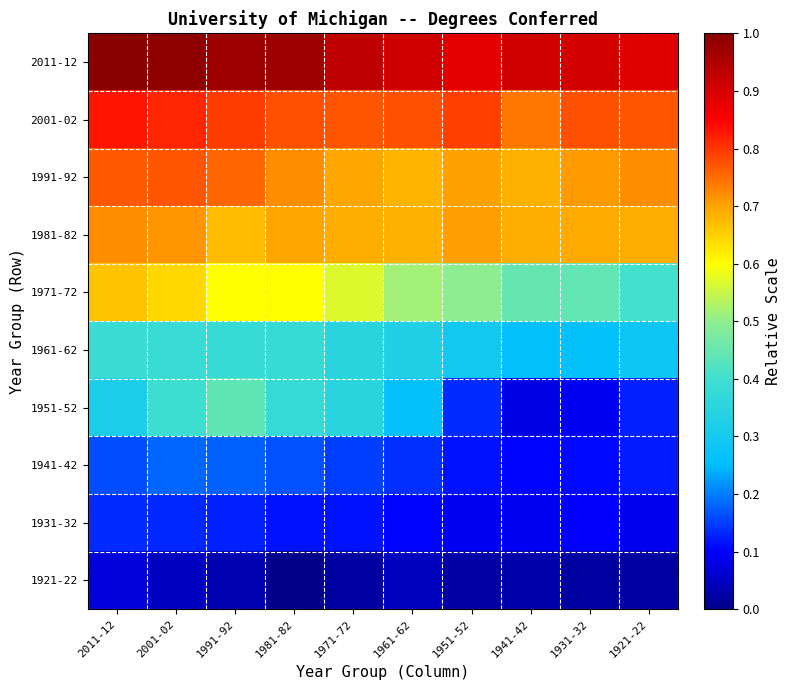

What is the spread (max minus min) of values at 1961-62?

0.9